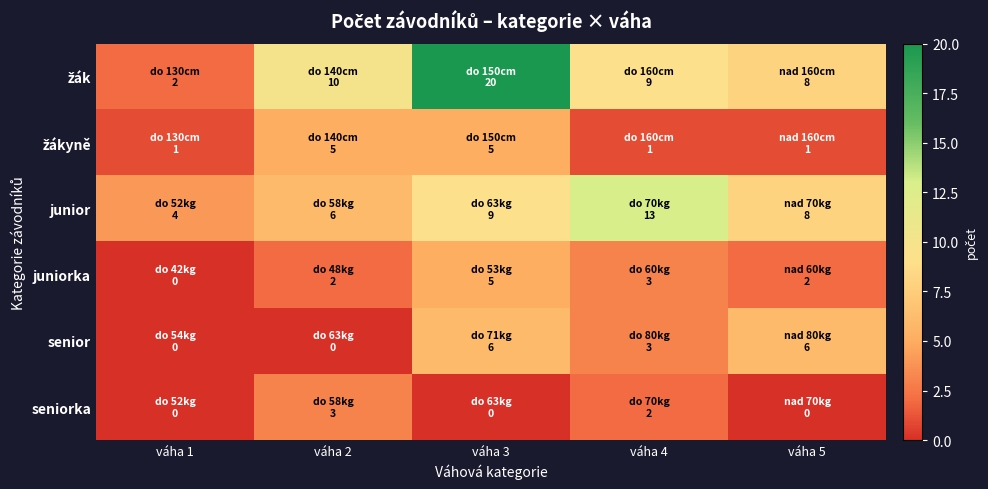

Between váha 3 and váha 5, which series saw the biggest shift?

žák